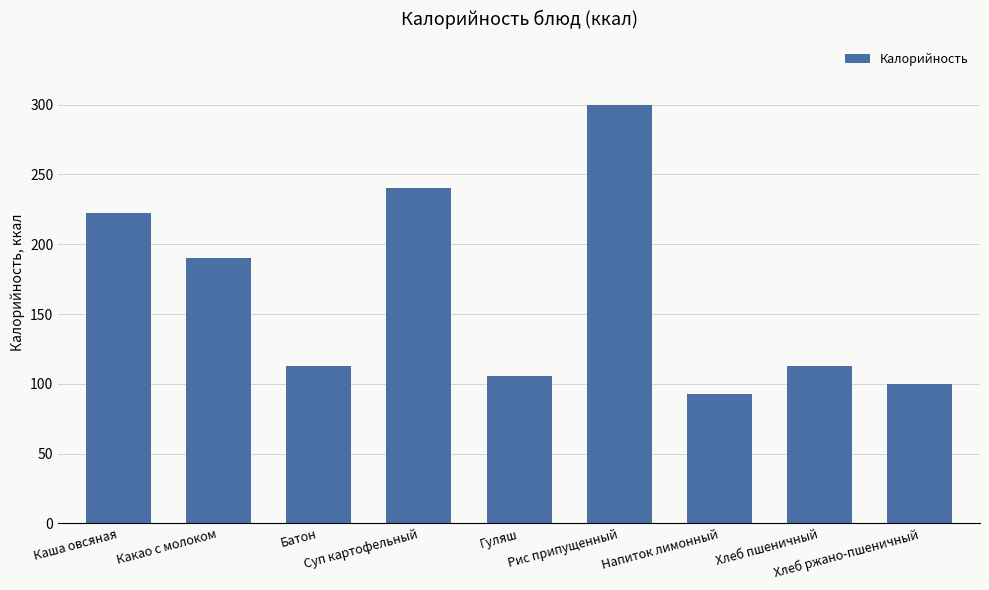

Does the chart contain stacked bars?

No